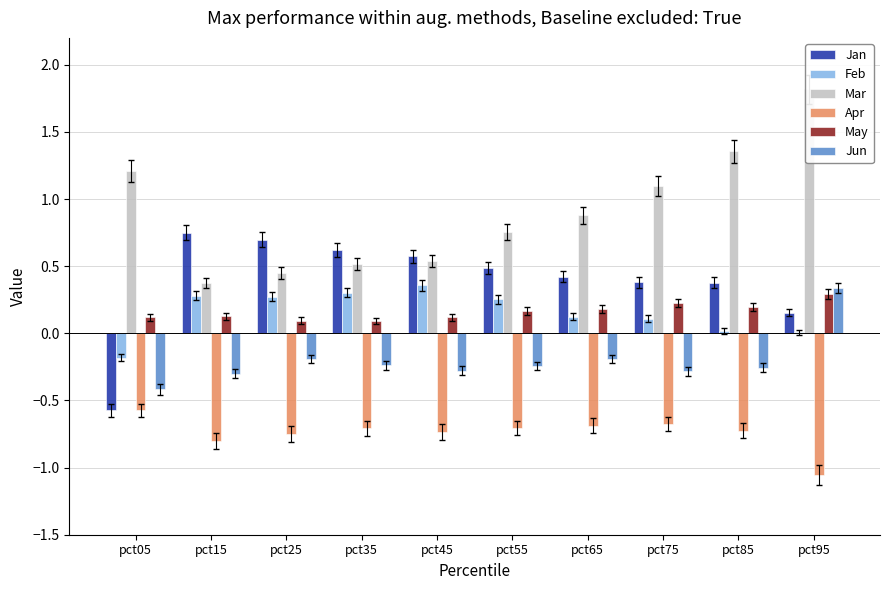

How many categories are shown in the chart?

10